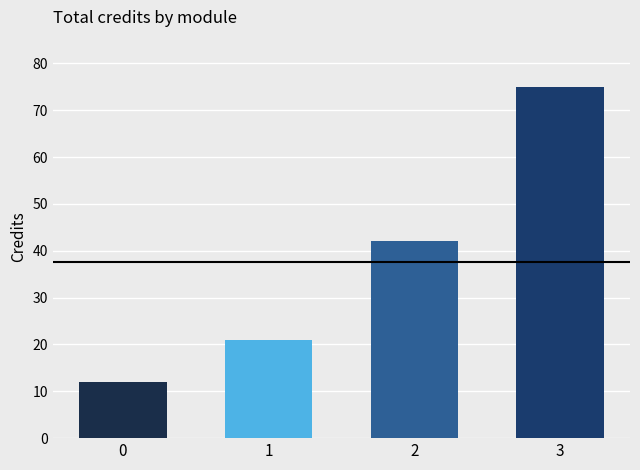

What is the difference between the maximum and minimum values?

63